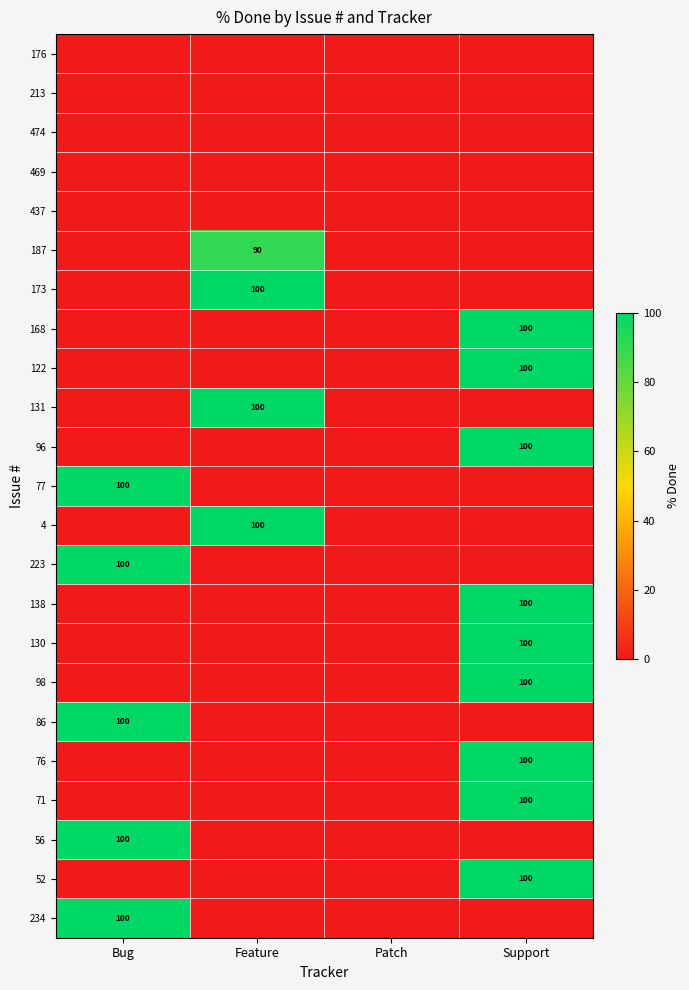

True or false: 173 has a value of 31 at Feature.

False